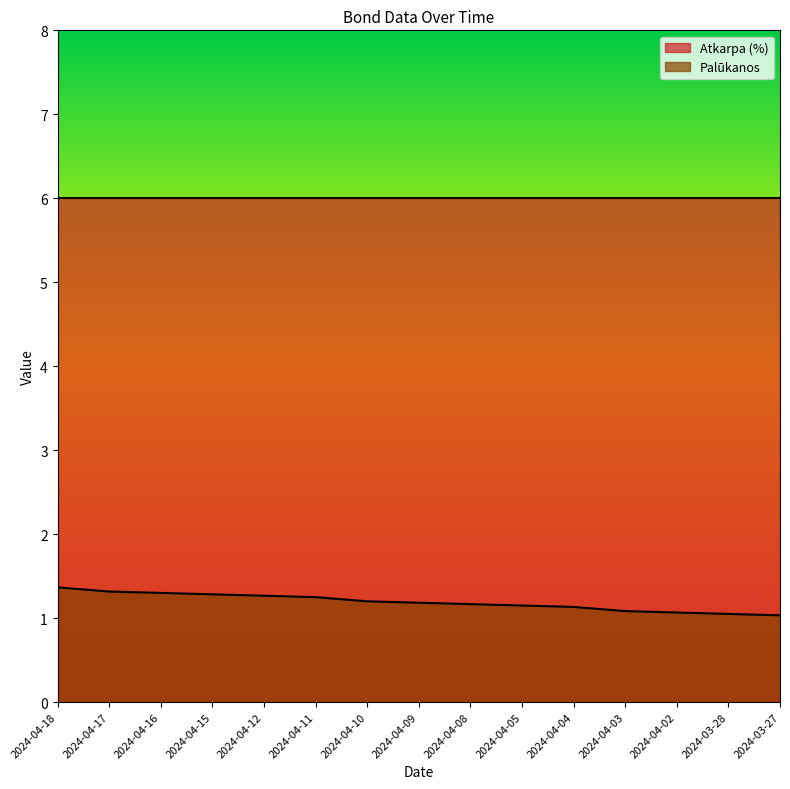

Reading left to right, what are all the values shown in this chart?

1.4	1.3	1.3	1.3	1.3	1.2	1.2	1.2	1.2	1.1	1.1	1.1	1.1	1.1	1.0